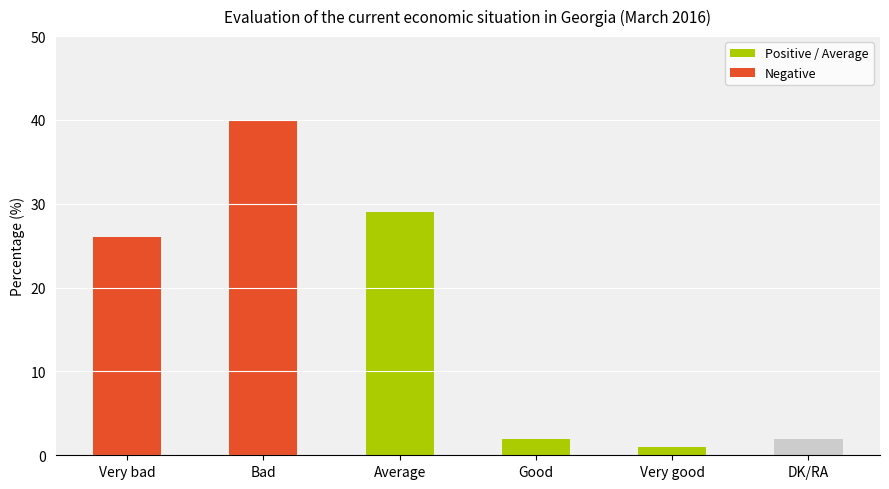

What is the sum of the values at Average and Very good?

30